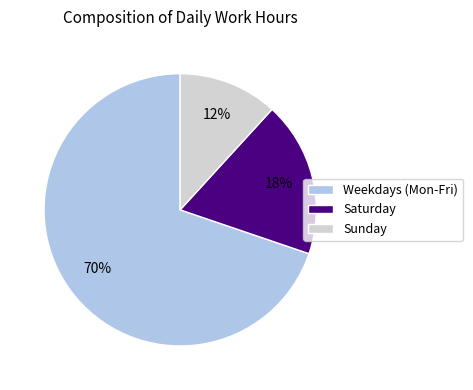

To the nearest percent, what is the difference between the largest and smallest slice percentages?

58%